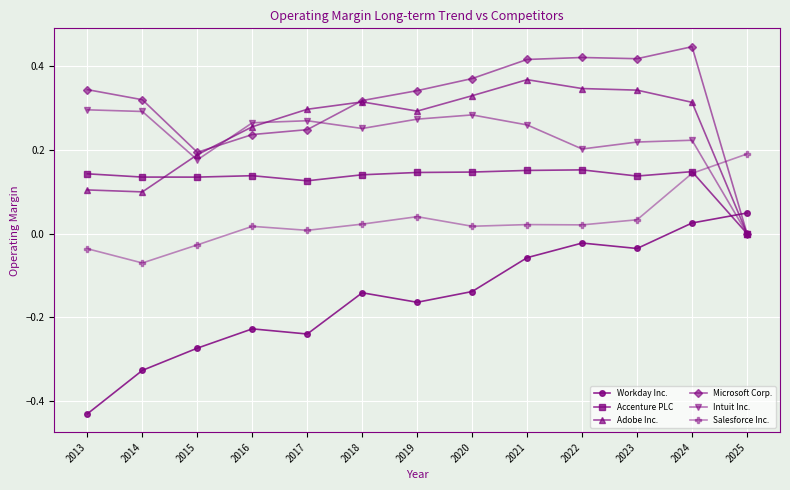

At 2017, list the series in order from smallest to largest.

Workday Inc., Salesforce Inc., Accenture PLC, Microsoft Corp., Intuit Inc., Adobe Inc.